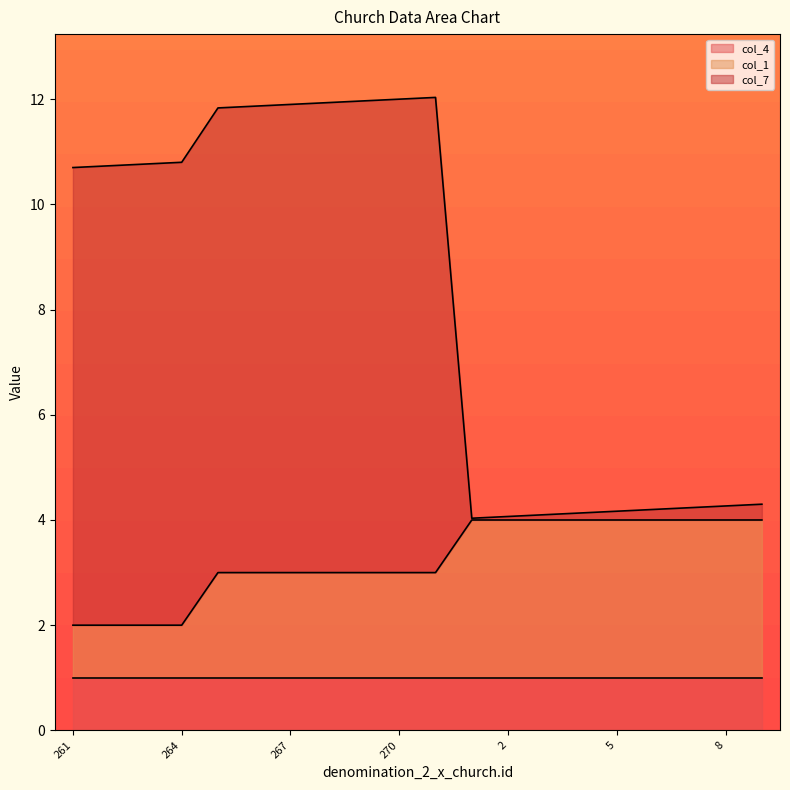

Is it true that col_7 equals 3.3 at 264?

False